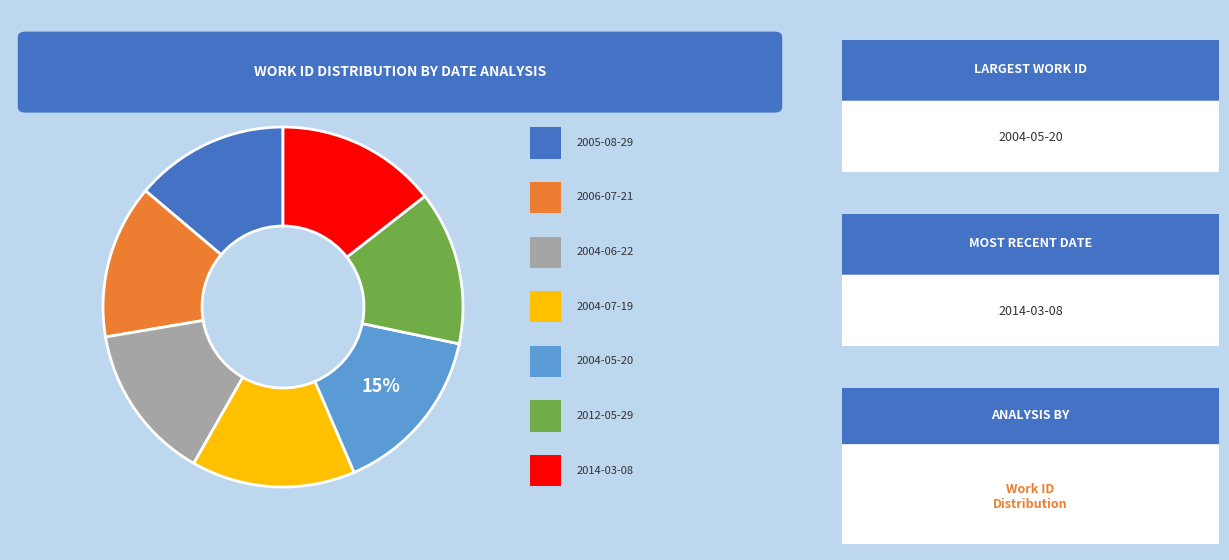

To the nearest percent, what is the difference between the largest and smallest slice percentages?

1%